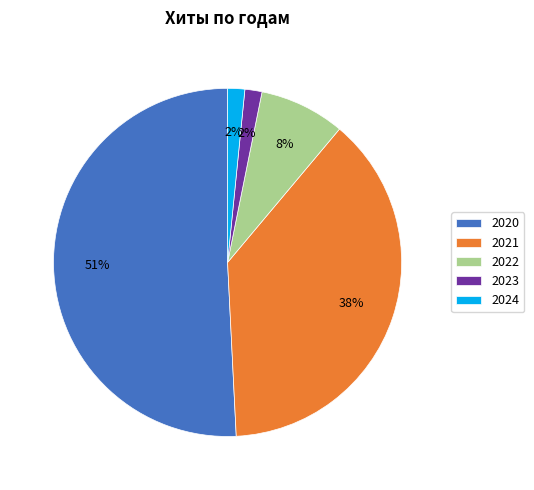

Is there a majority slice in this chart?

Yes